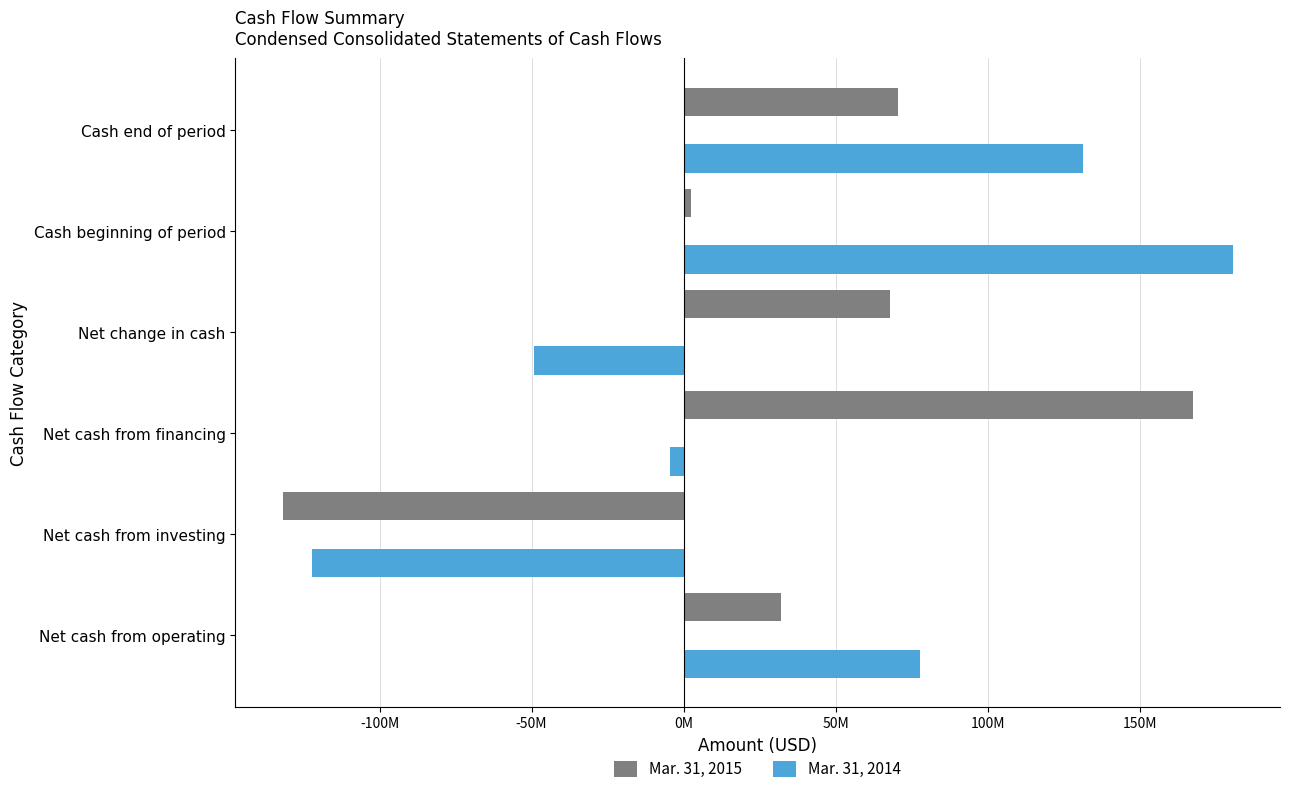

Which series has the widest spread of values?

Mar. 31, 2014